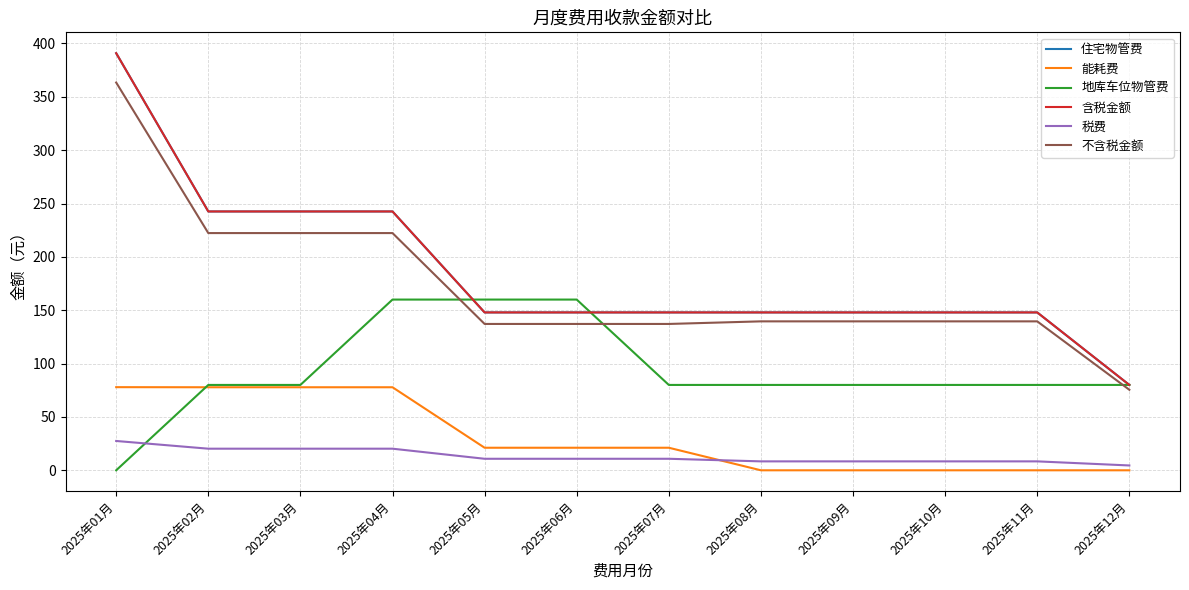

List the series in order of their peak value, lowest first.

税费, 能耗费, 地库车位物管费, 不含税金额, 住宅物管费, 含税金额